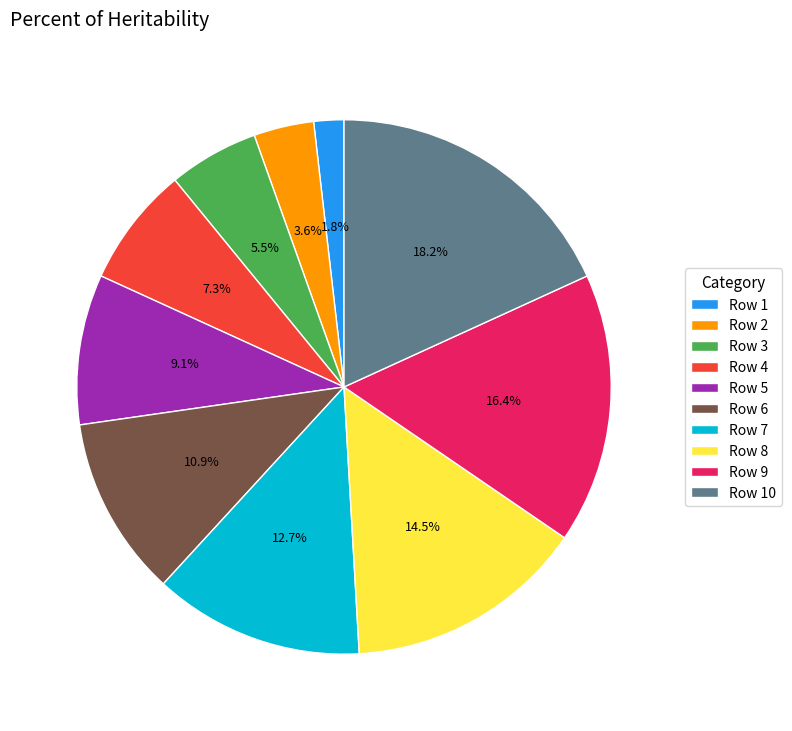

To the nearest percent, what is the difference between the largest and smallest slice percentages?

16%